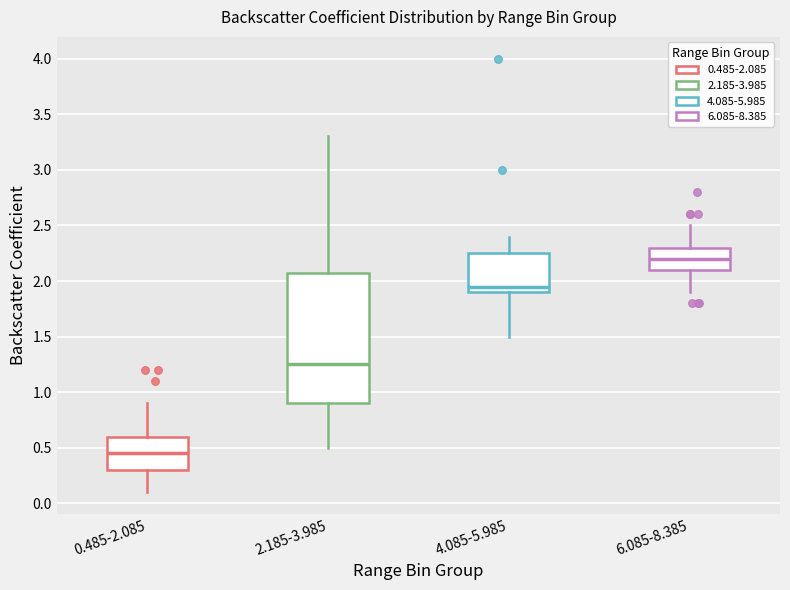

Comparing the boxes themselves (not the whiskers), which one is the tallest?

2.185-3.985